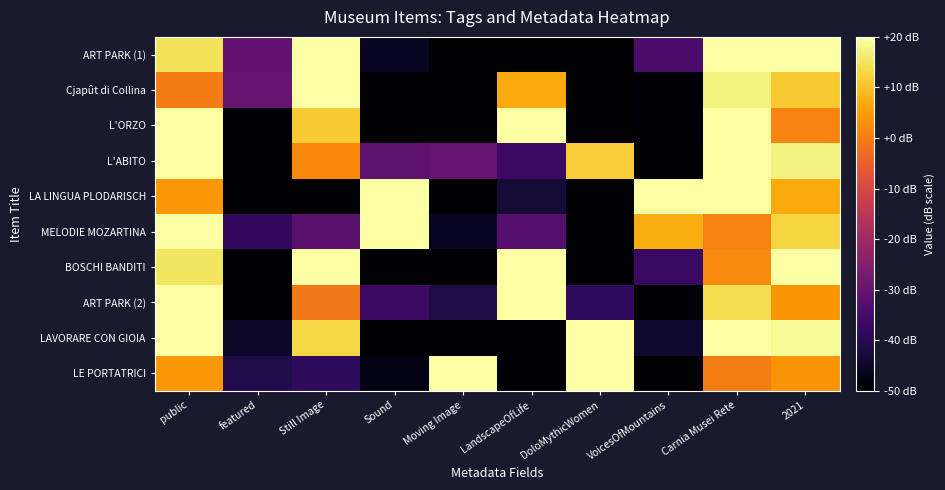

At how many categories does at least one series exceed 12?

9